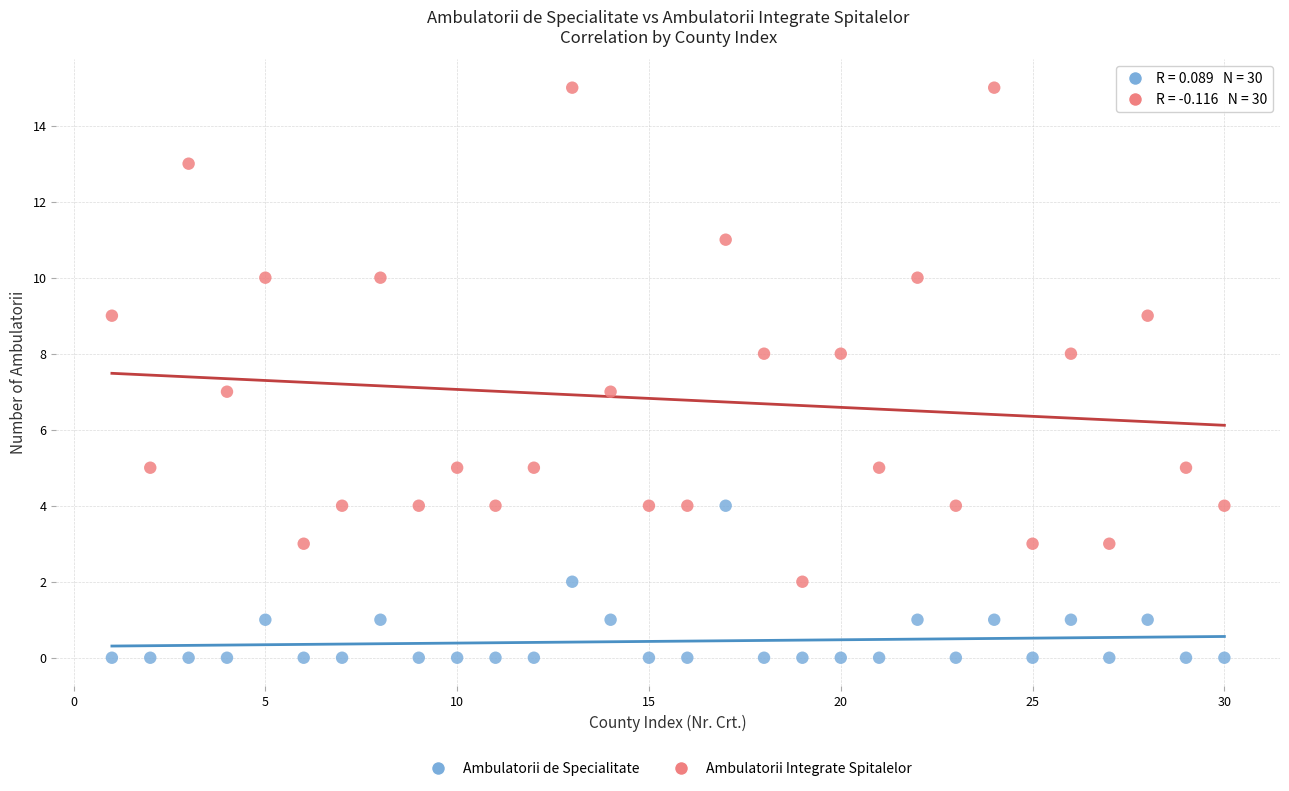

Across all data points, what is the range of X values (max minus min)?

29